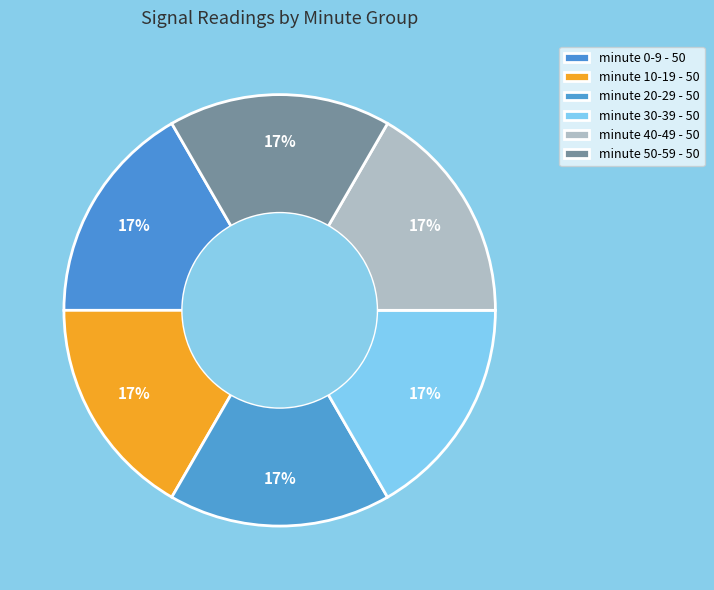

Count the number of slices in the pie.

6